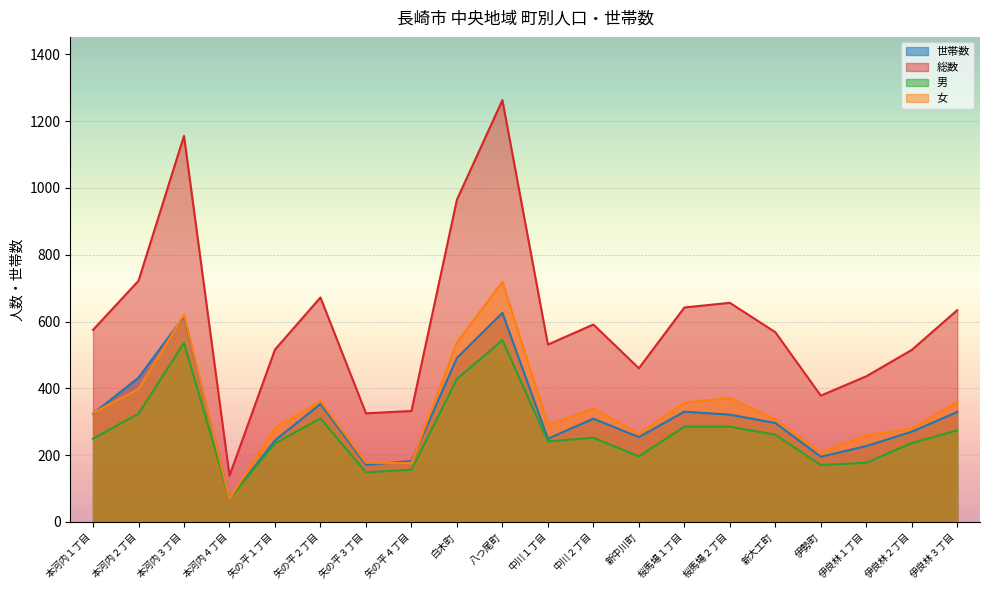

True or false: 男 and 世帯数 cross at least once.

False